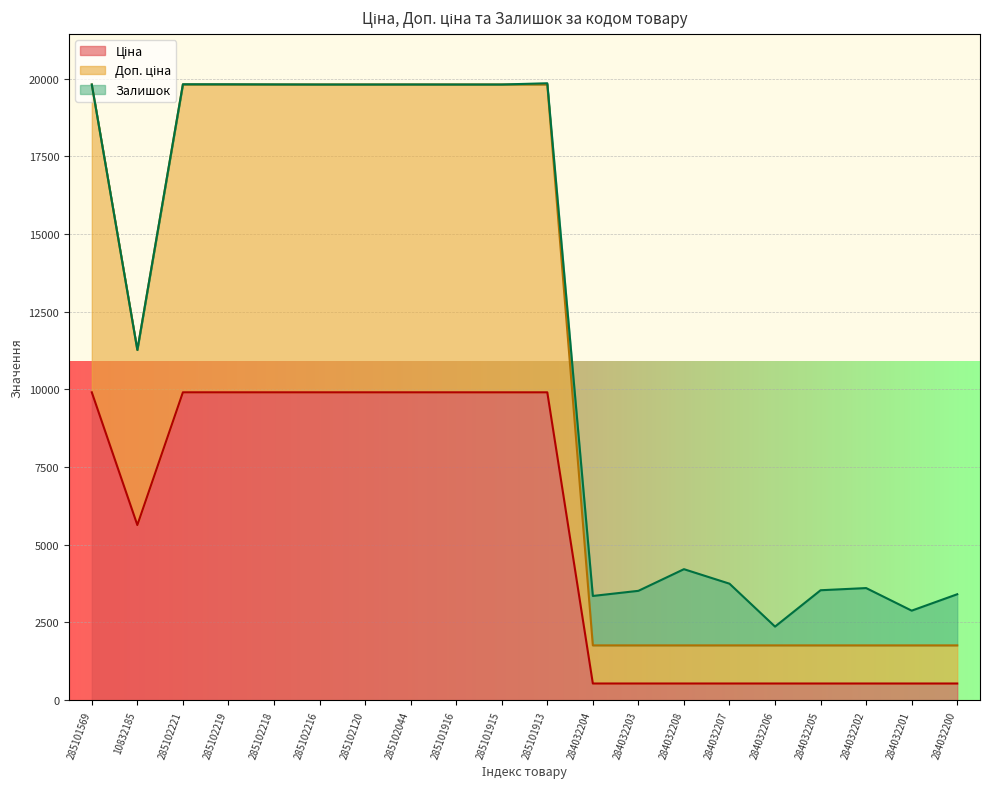

Which series changed the most between 285102221 and 284032208?

Доп. ціна